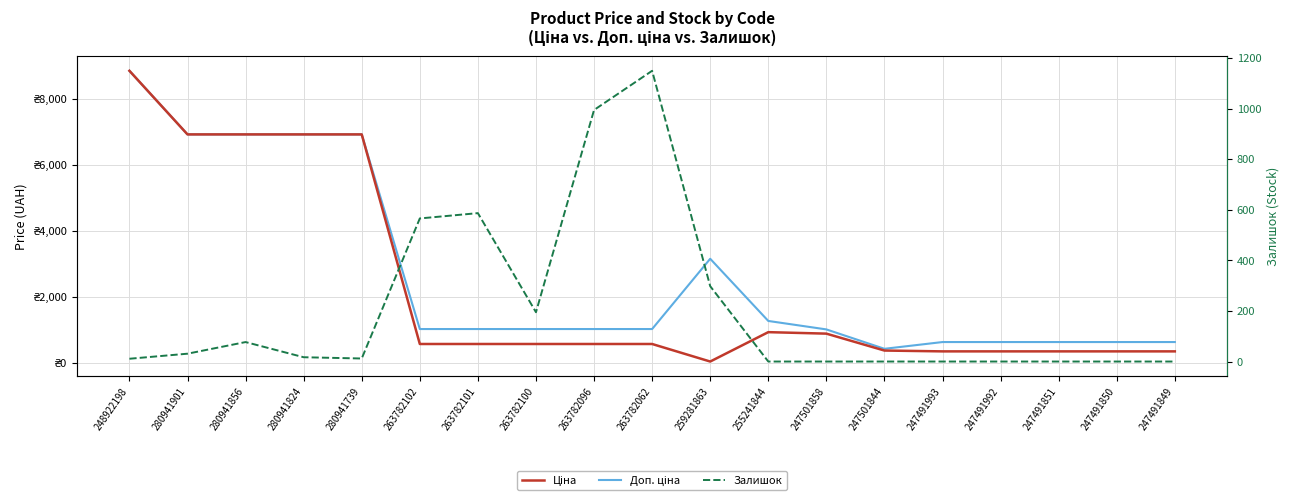

How many data points does each series have?

19